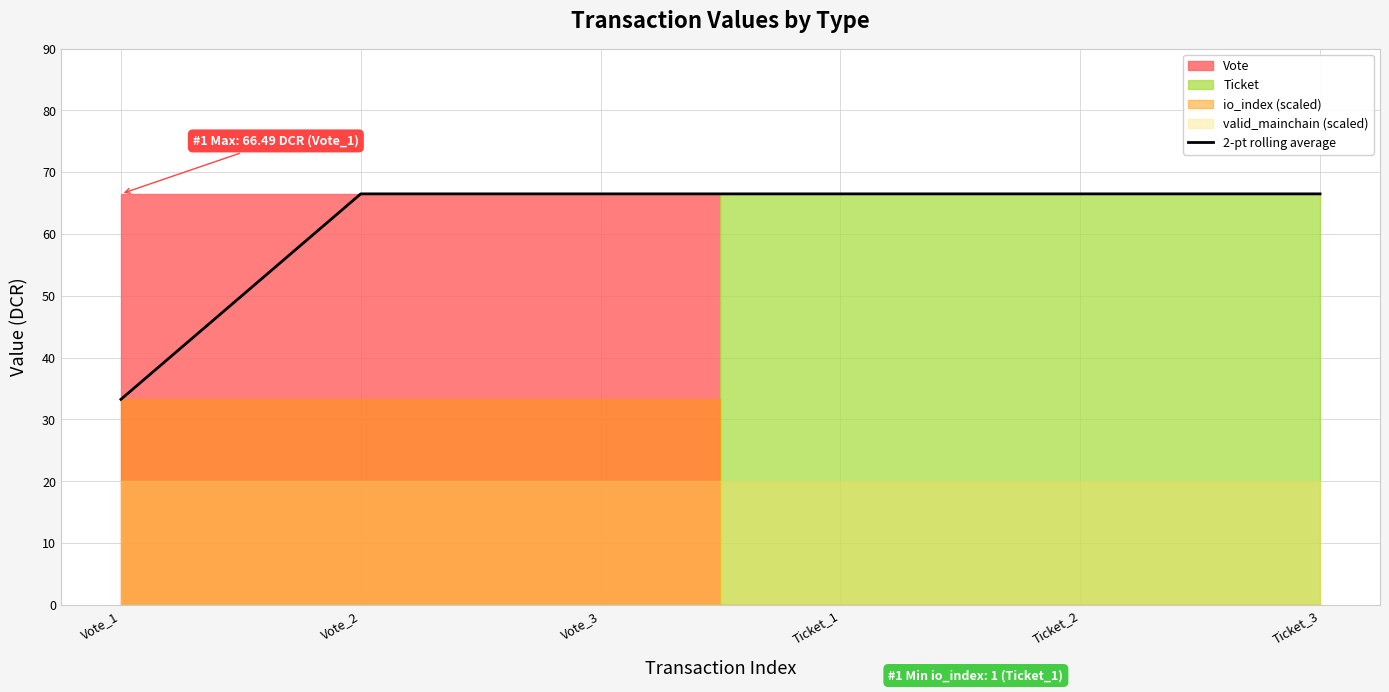

What is the greatest value displayed?

66.5